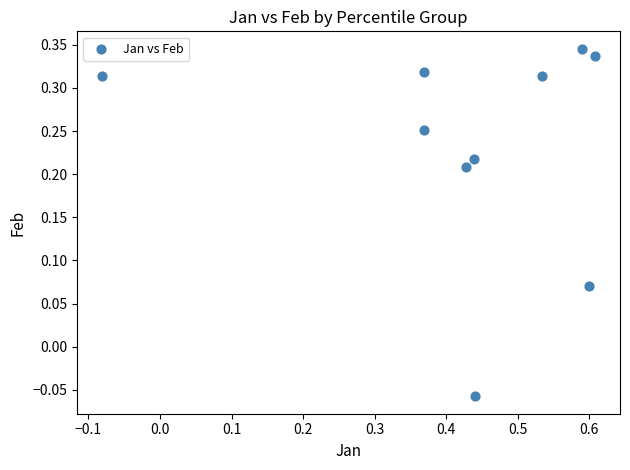

What is the range of X values (max minus min)?

0.7